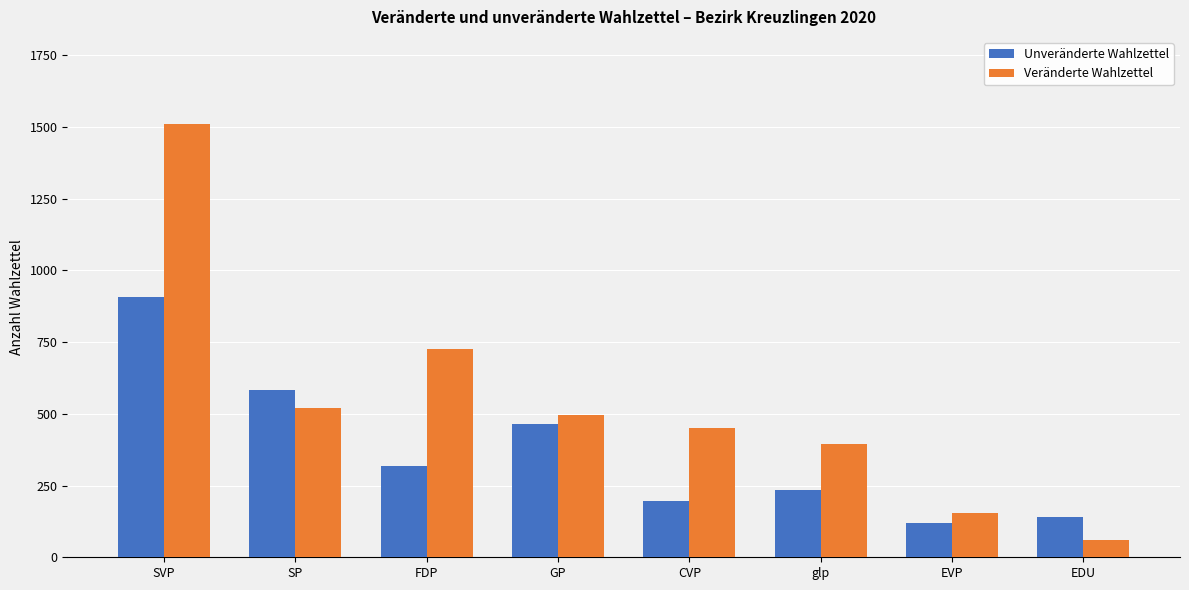

What is the maximum value shown in the chart?

1511